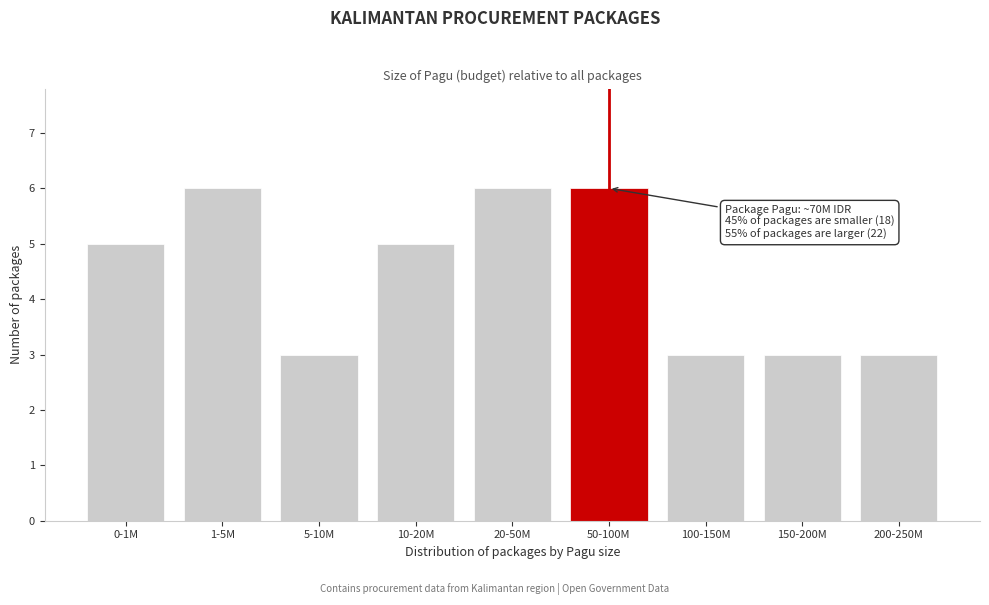

Reading left to right, extract all data points from this chart.

5	6	3	5	6	6	3	3	3